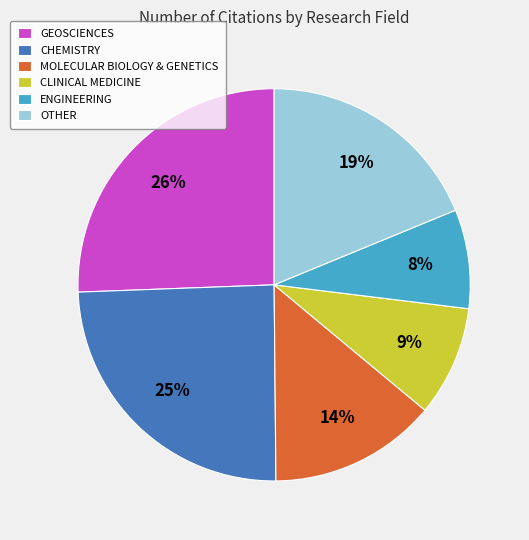

Count the number of slices in the pie.

6